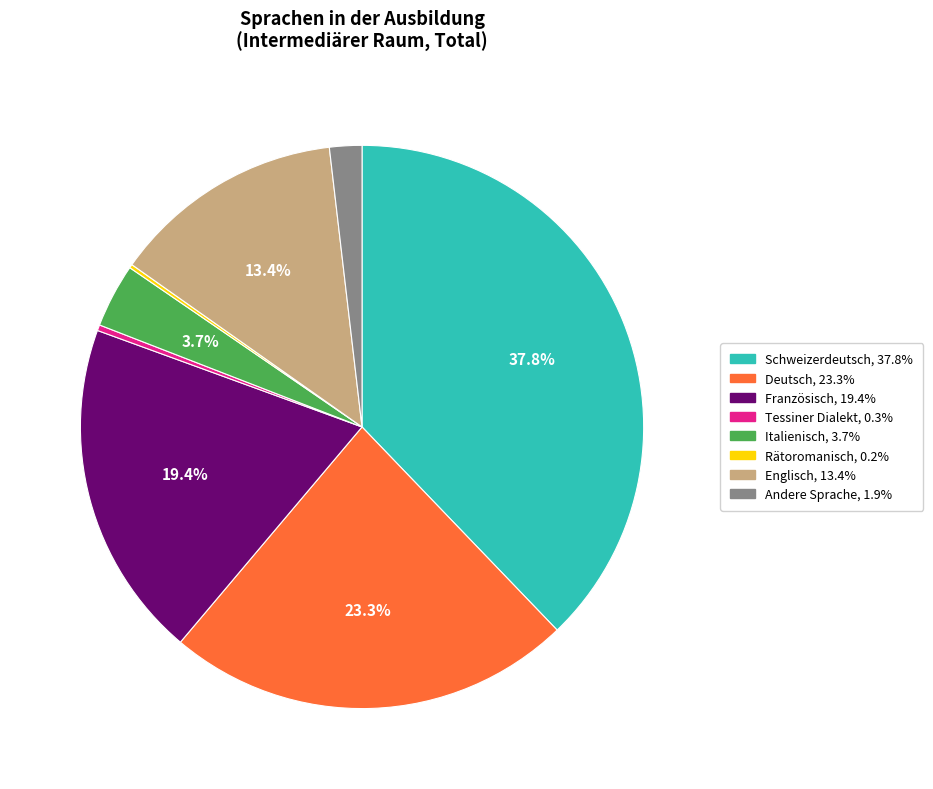

Is there a majority slice in this chart?

No